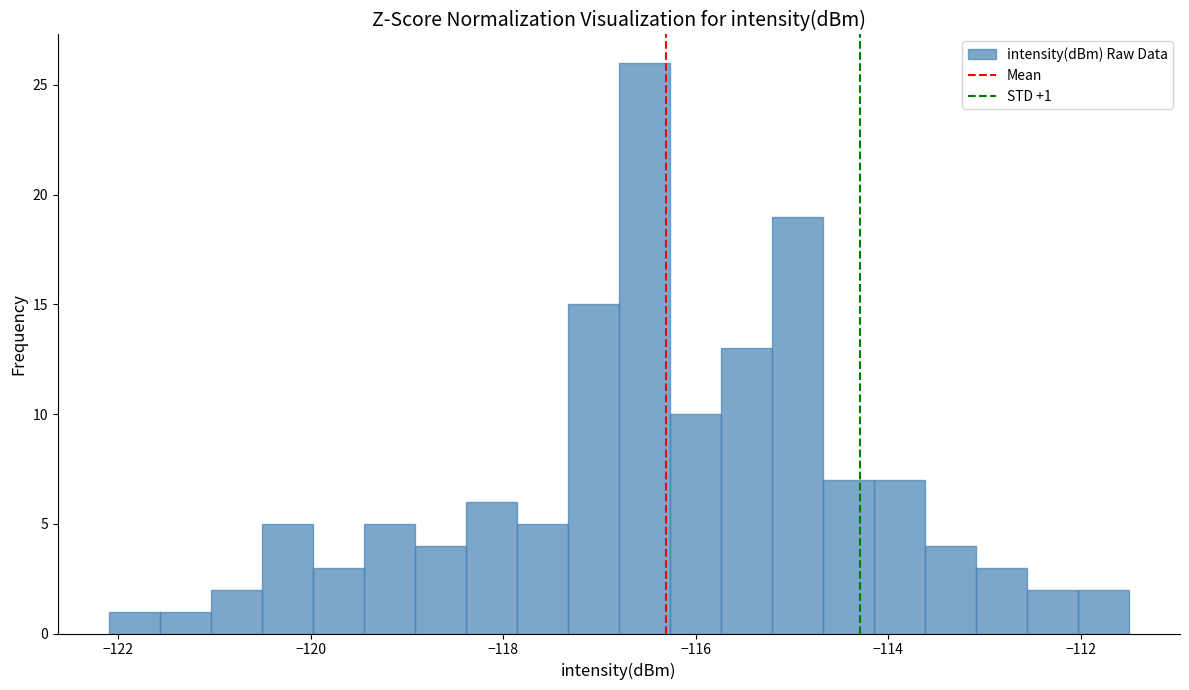

Read against the x-axis, roughly where is the centre of the tallest bar?

-116.6